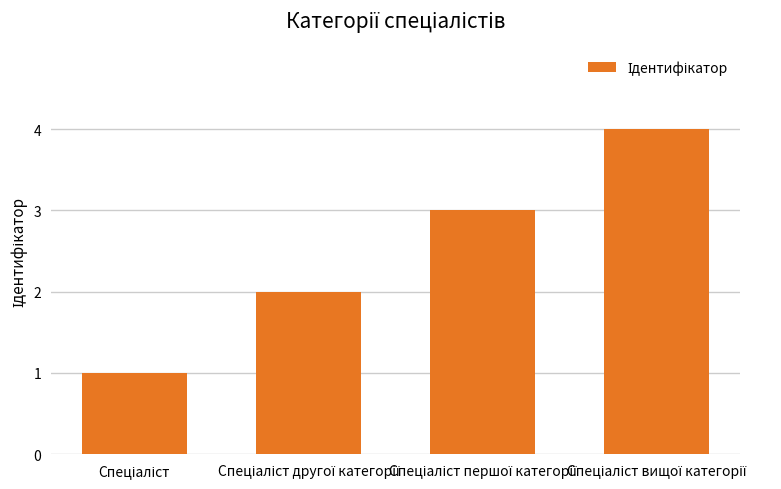

What is the sum of all values?

10